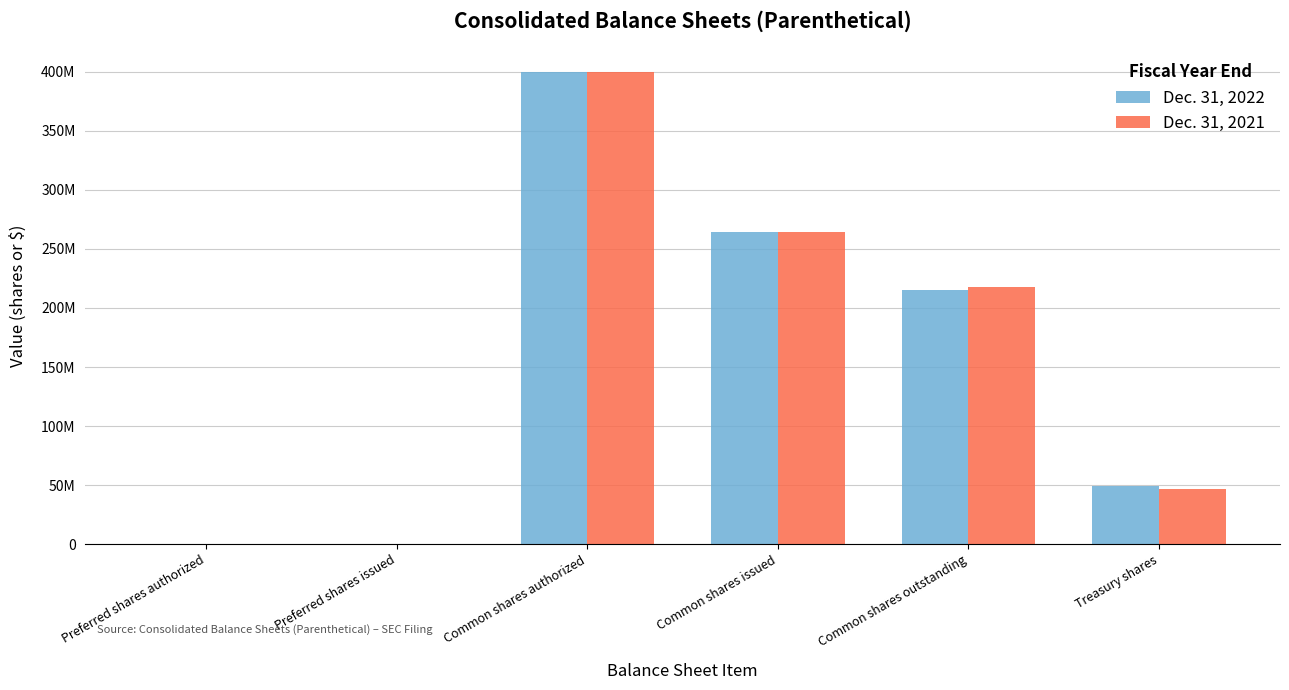

Between Common shares issued and Treasury shares, which is larger?

Common shares issued